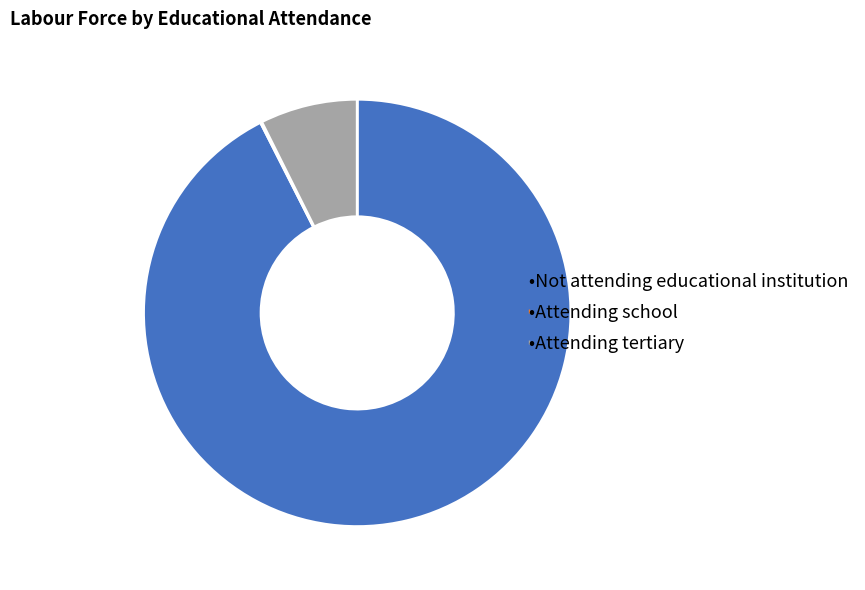

Is there any slice that represents more than half of the pie?

Yes